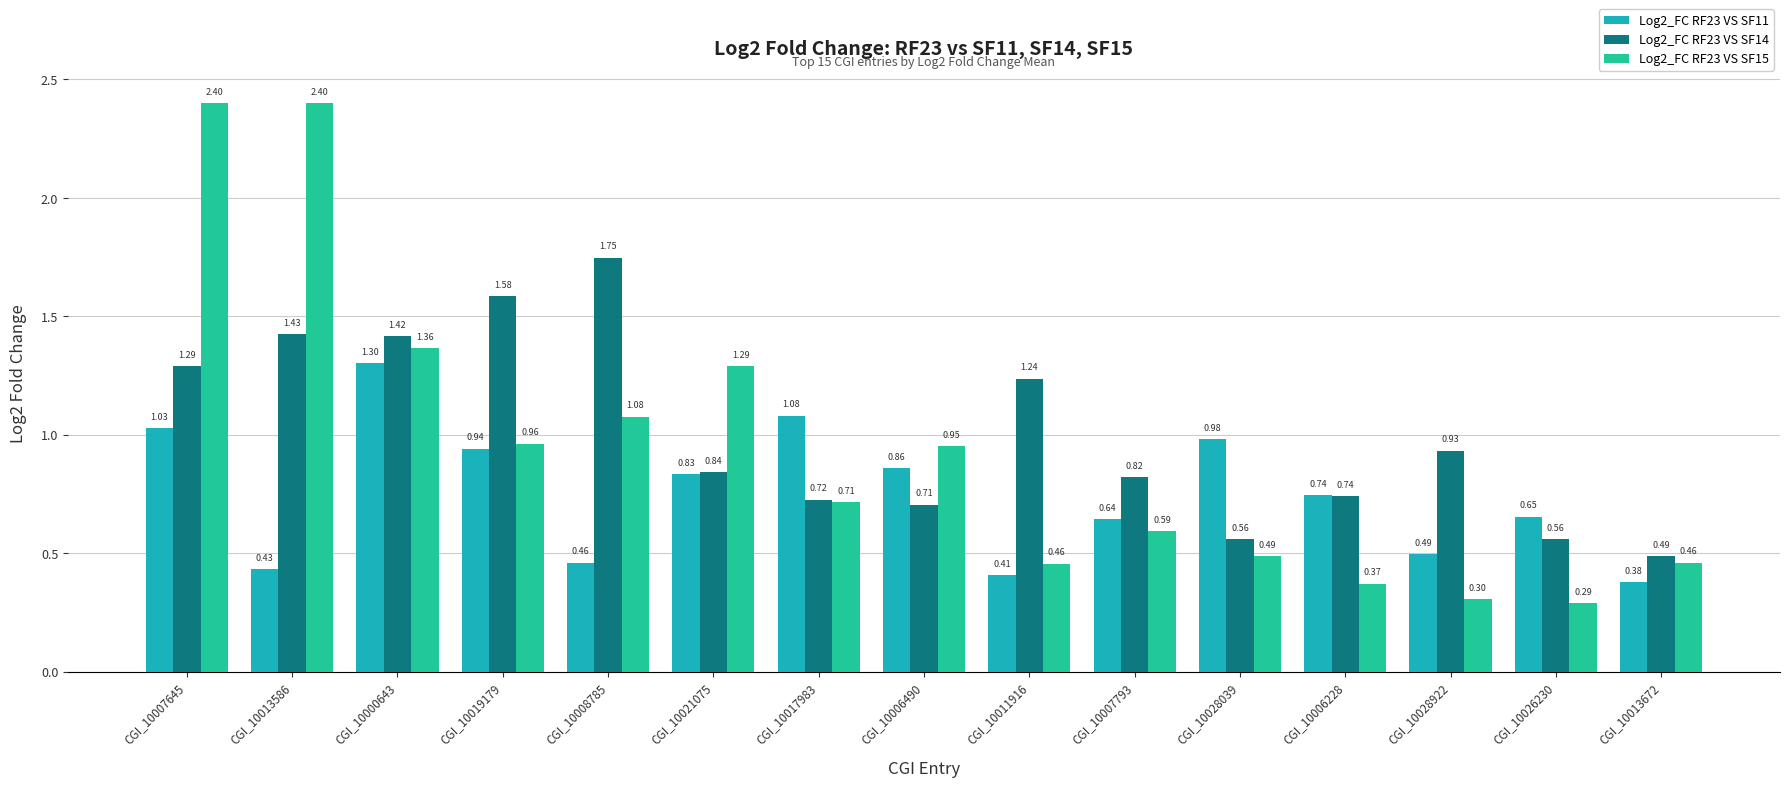

How many data points does each series have?

15